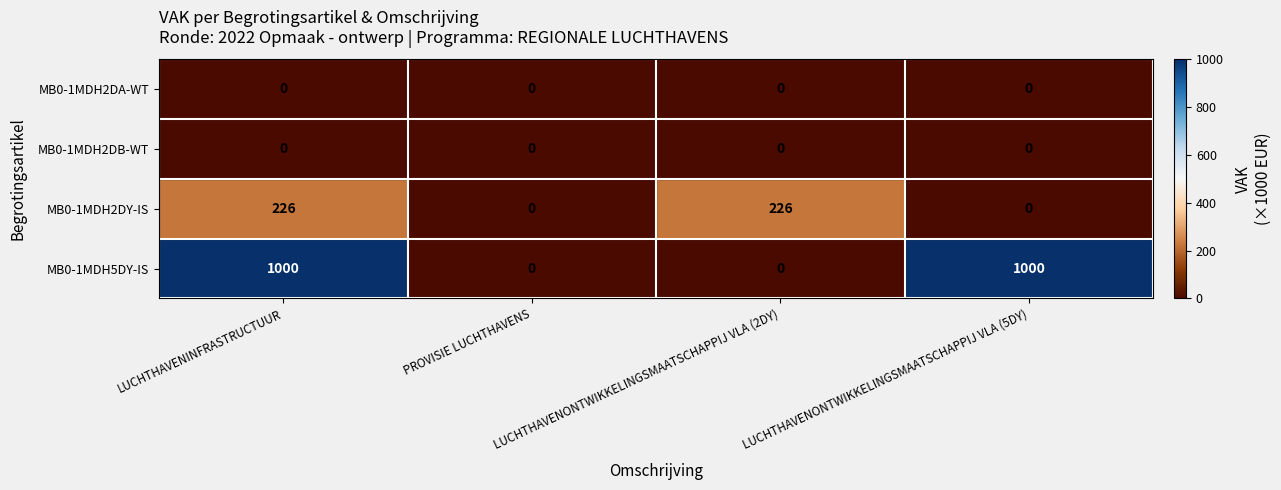

Which series has the widest spread of values?

MB0-1MDH5DY-IS